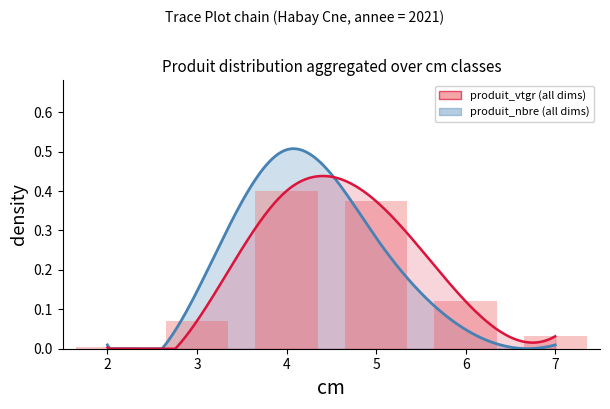

Are the bars grouped side by side (vs. stacked)?

No